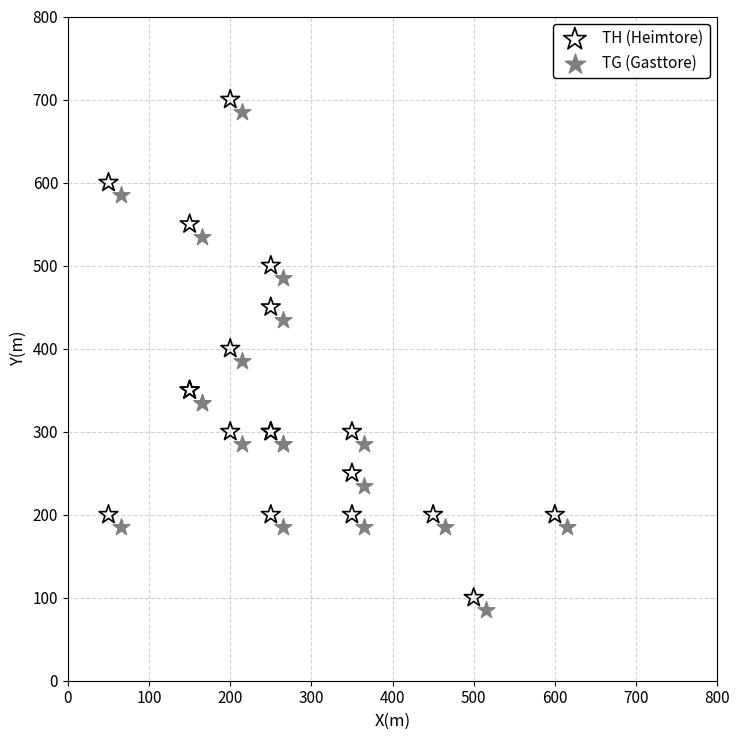

Which series contains the highest Y value?

TH (Heimtore)